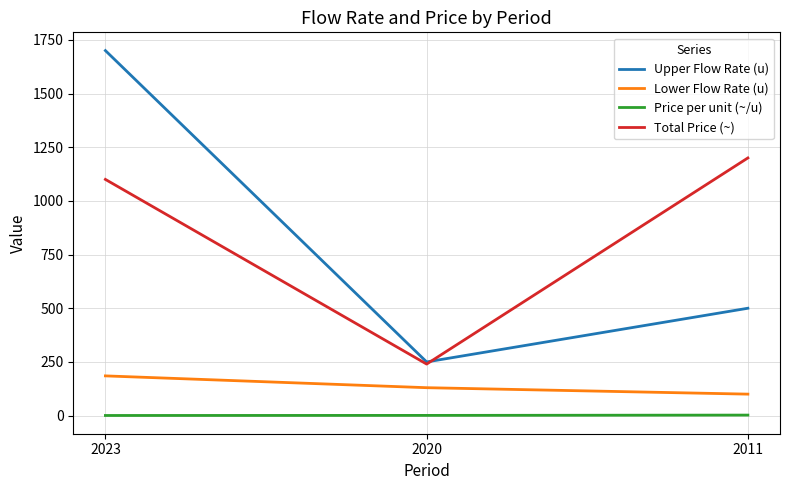

Does the chart display data point markers on the line(s)?

No